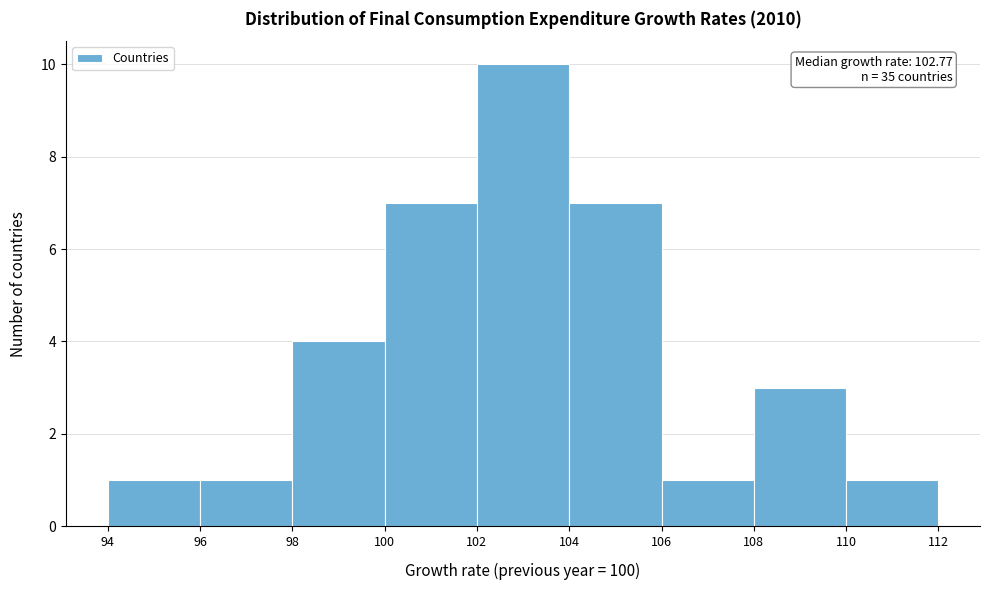

Which range on the x-axis has the tallest bar?

102 to 104